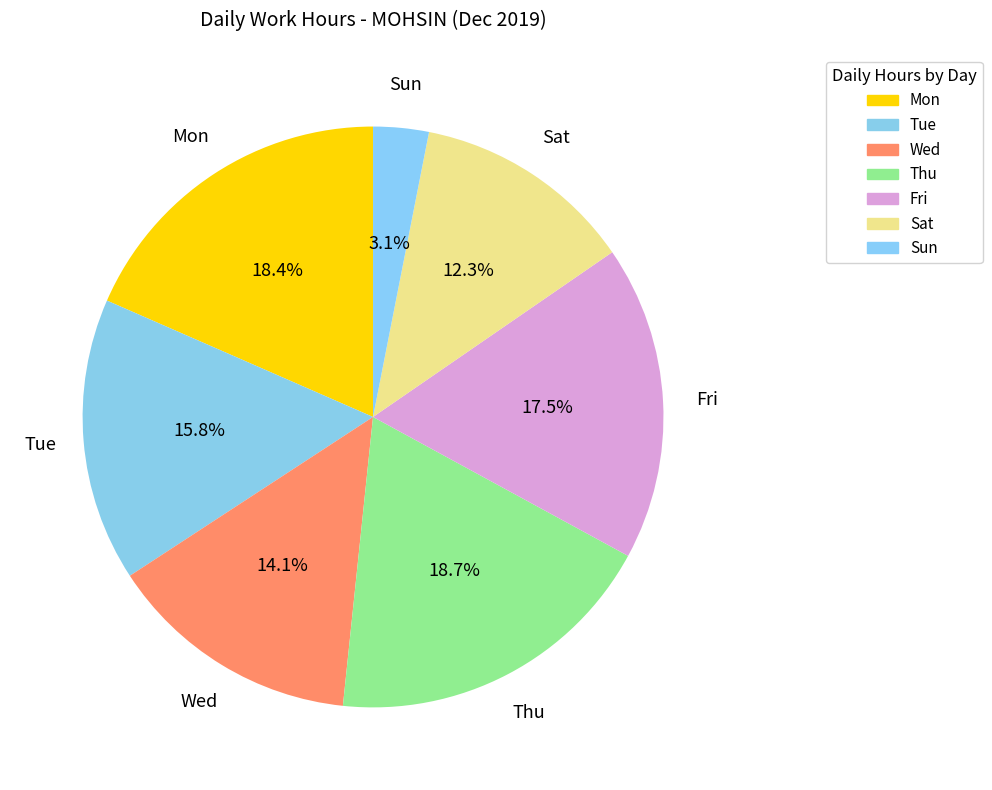

Count the number of slices in the pie.

7